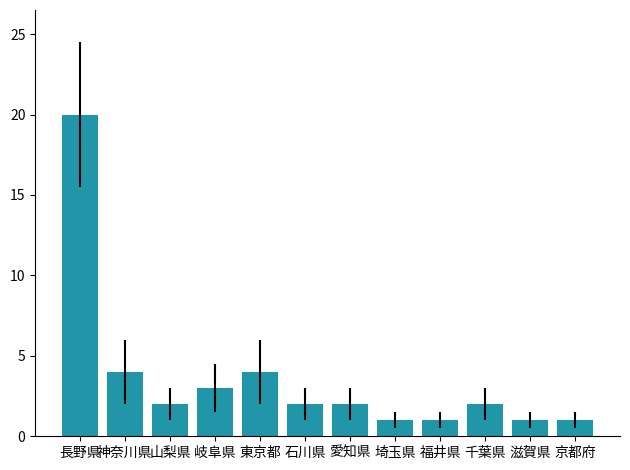

What is the minimum value shown in the chart?

1